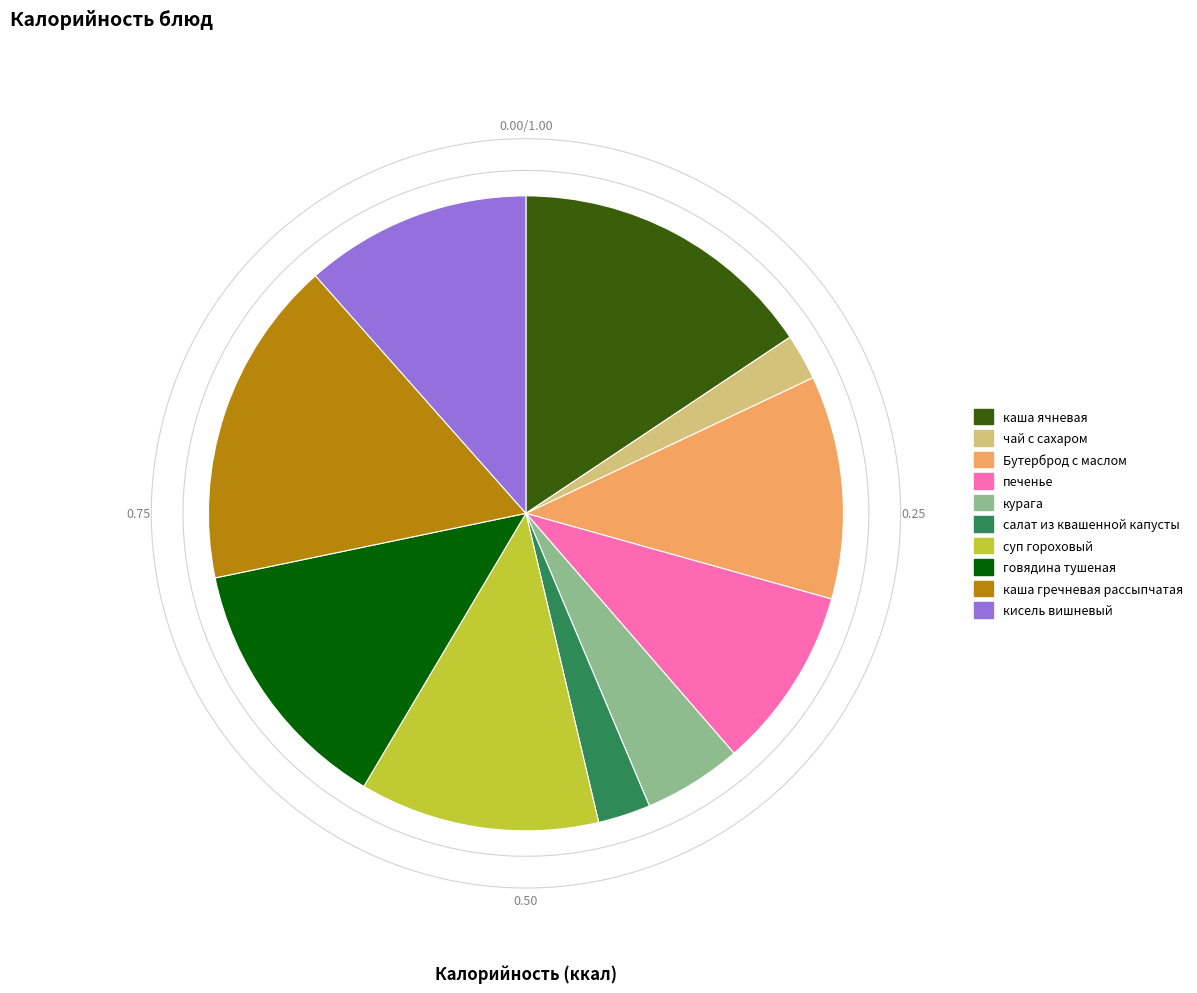

Does чай с сахаром represent more than half of the total?

No